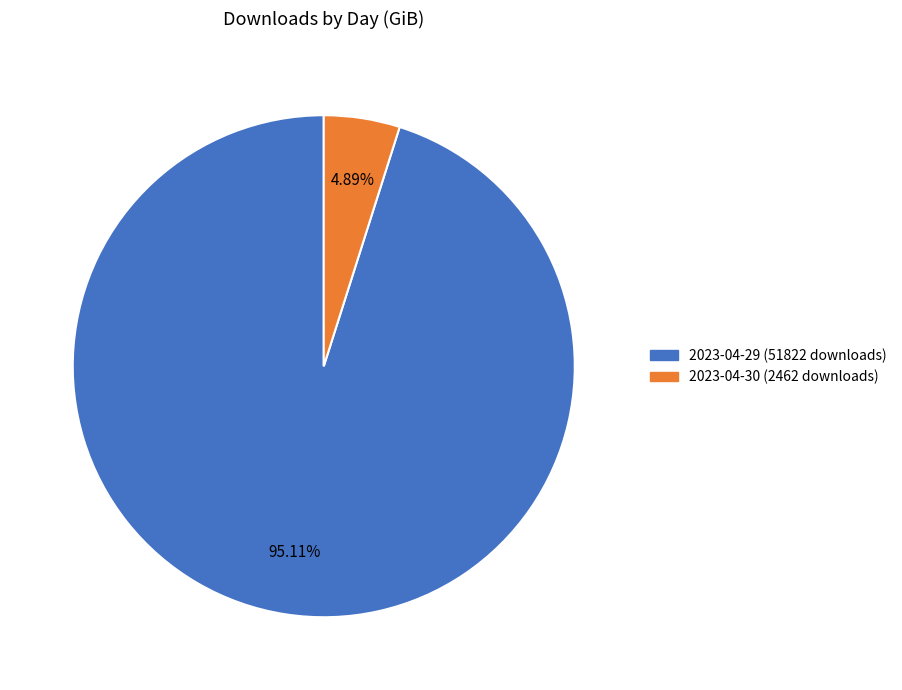

Is it true that 2023-04-29 (51822 downloads) is 82% of the pie?

False